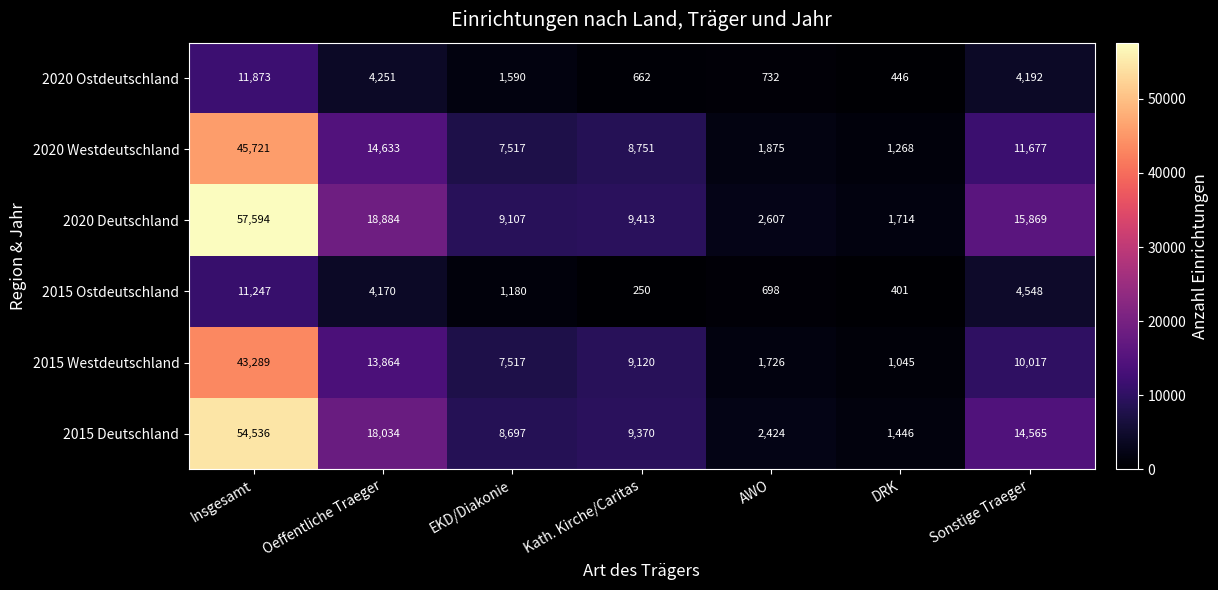

What is the approximate value of 2015 Ostdeutschland at Oeffentliche Traeger, to the nearest 50?

4150